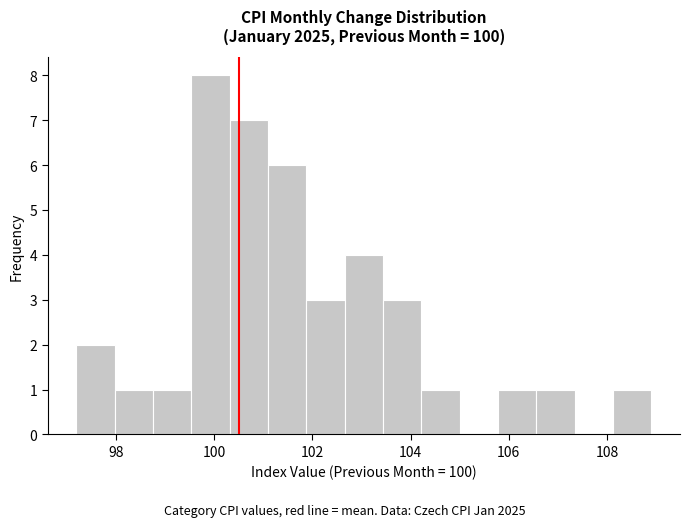

Read against the x-axis, roughly where is the centre of the tallest bar?

100.0